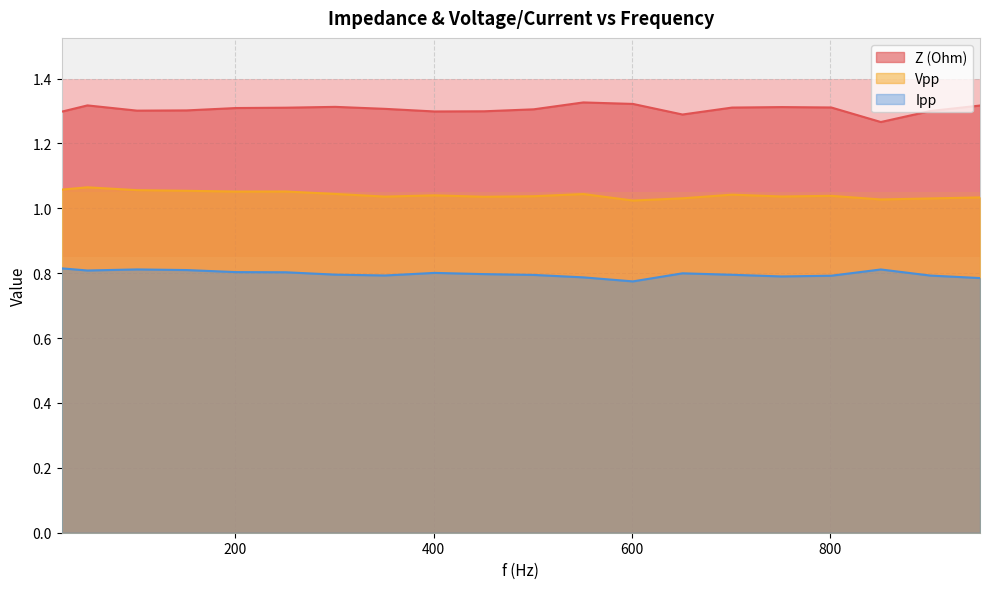

At which label does Z (Ohm) reach its peak?

551